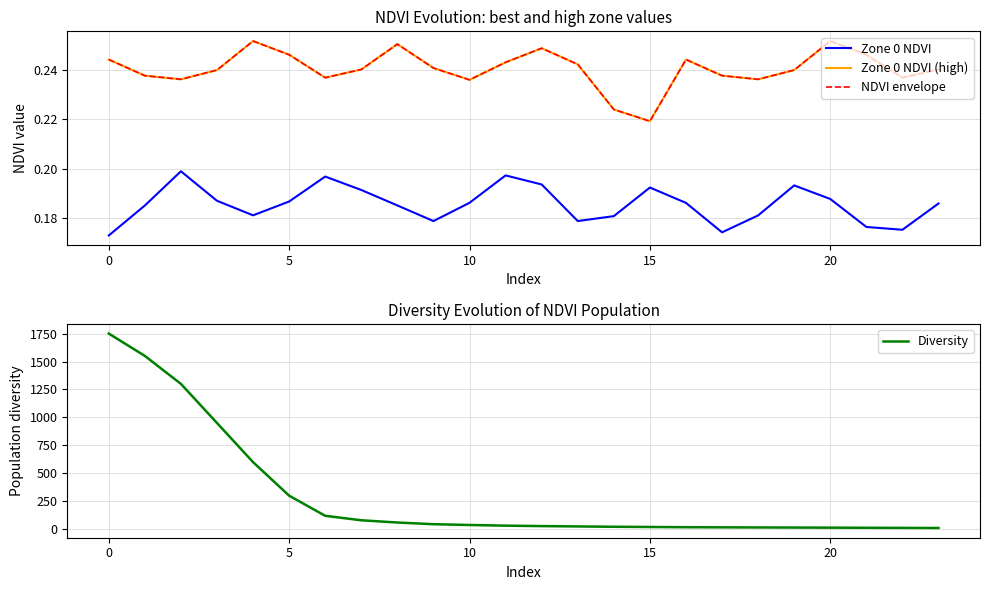

How many lines are shown in the chart?

4